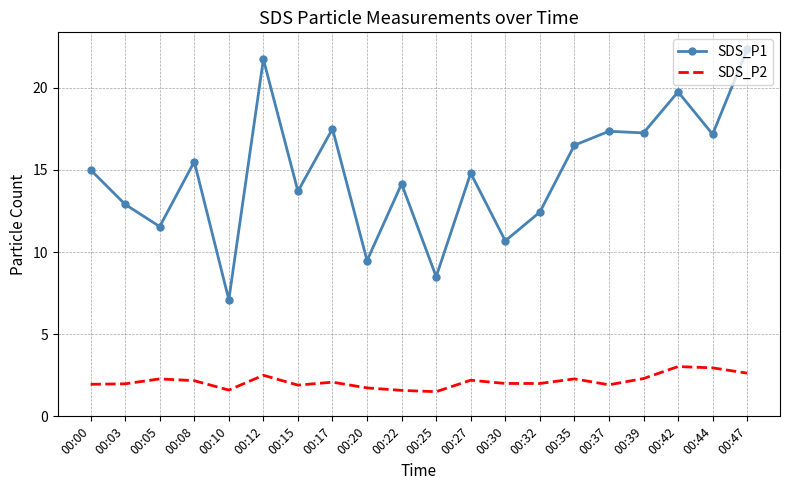

True or false: SDS_P1 and SDS_P2 cross at least once.

False